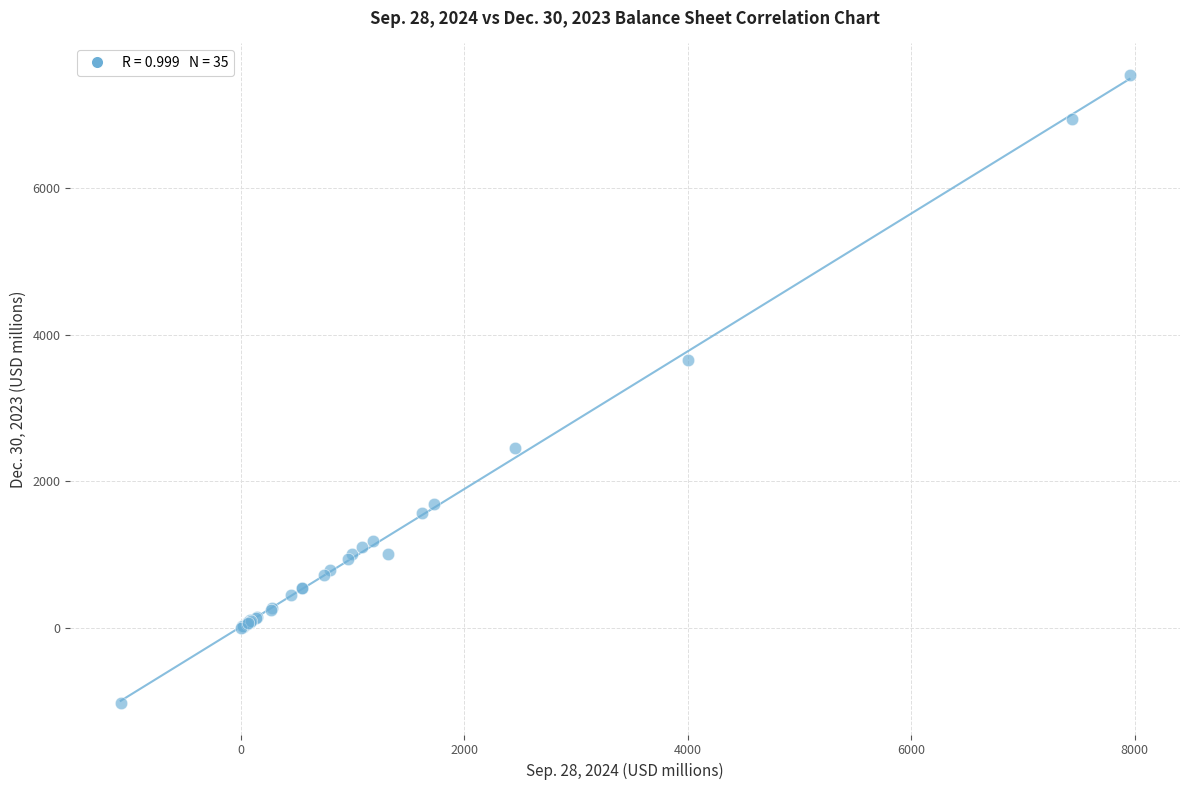

What Y value in the scatter plot is closest to 3256?

3652.0